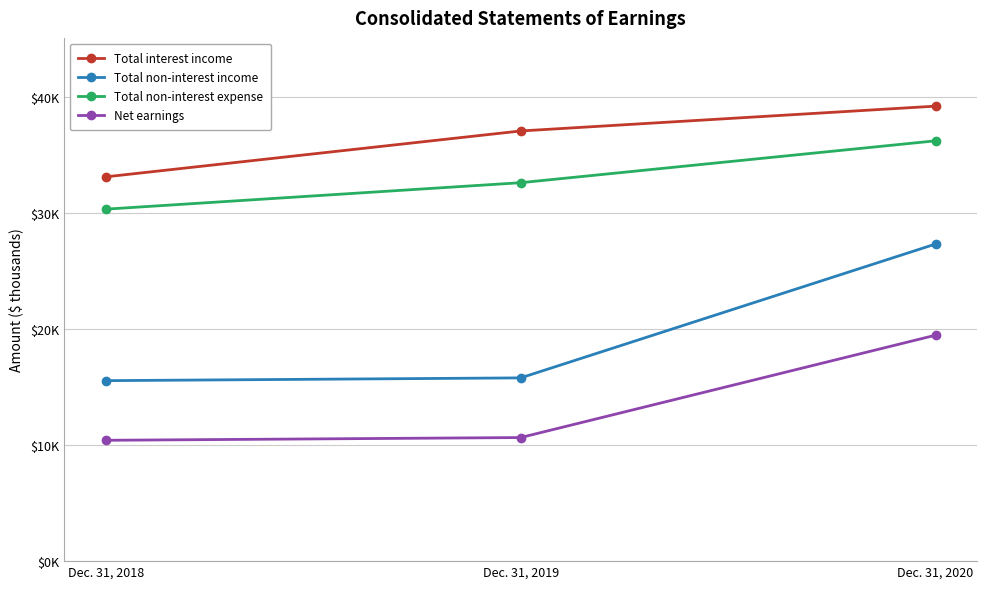

Which category has the lowest value in the Total interest income series?

Dec. 31, 2018